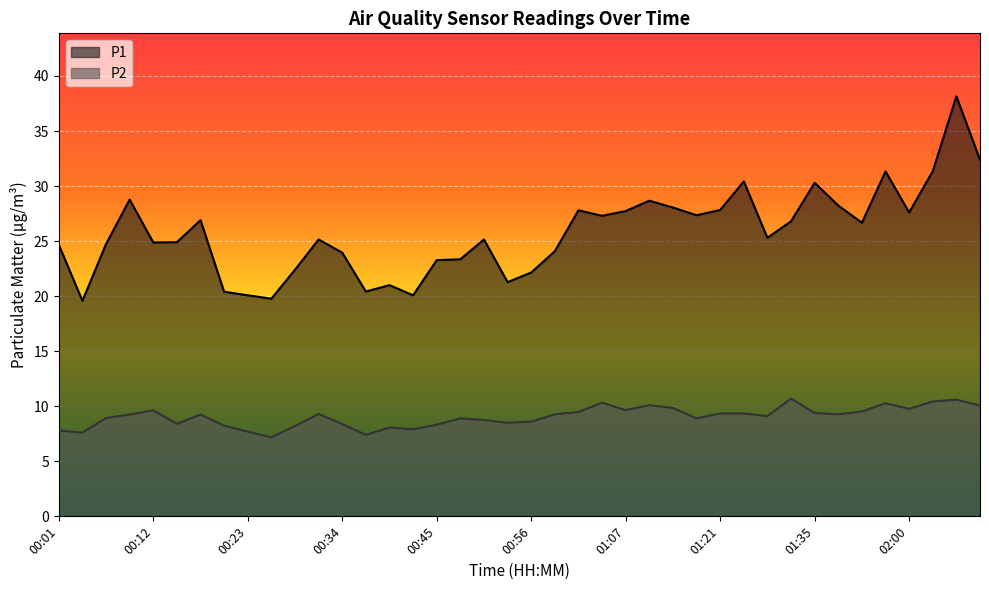

At which category does P1 reach its first local peak?

00:09